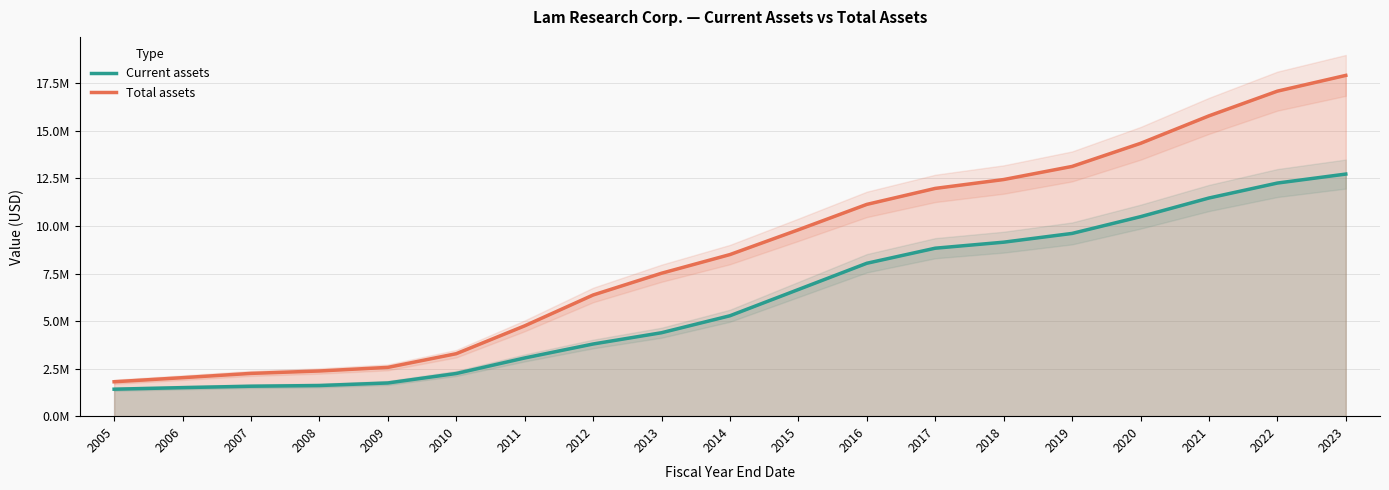

How many lines are shown in the chart?

2